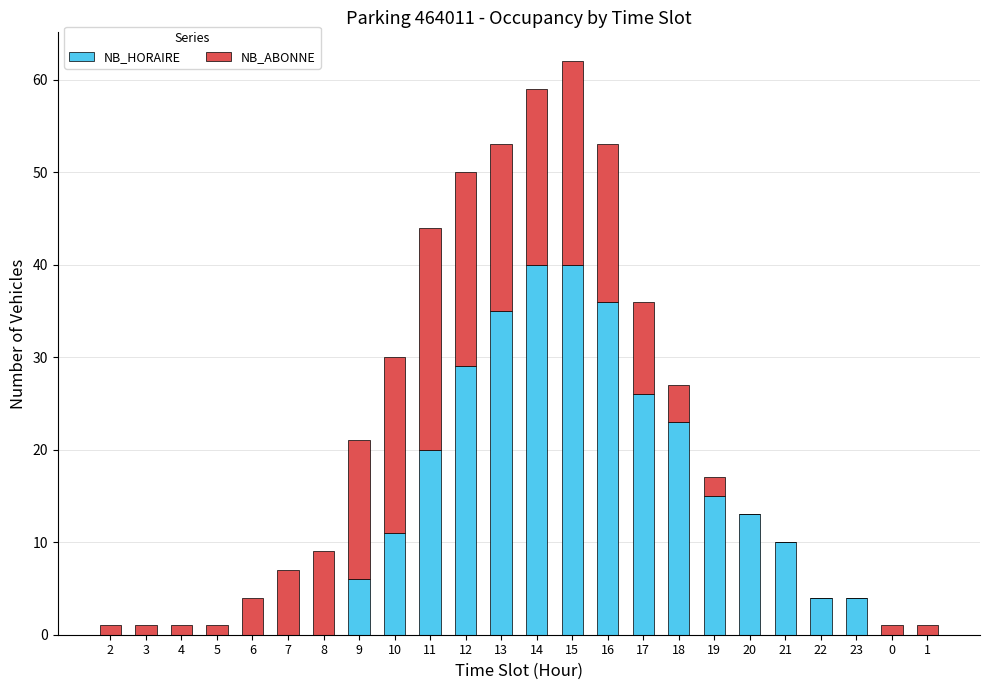

What is the sum of all NB_HORAIRE values?

312